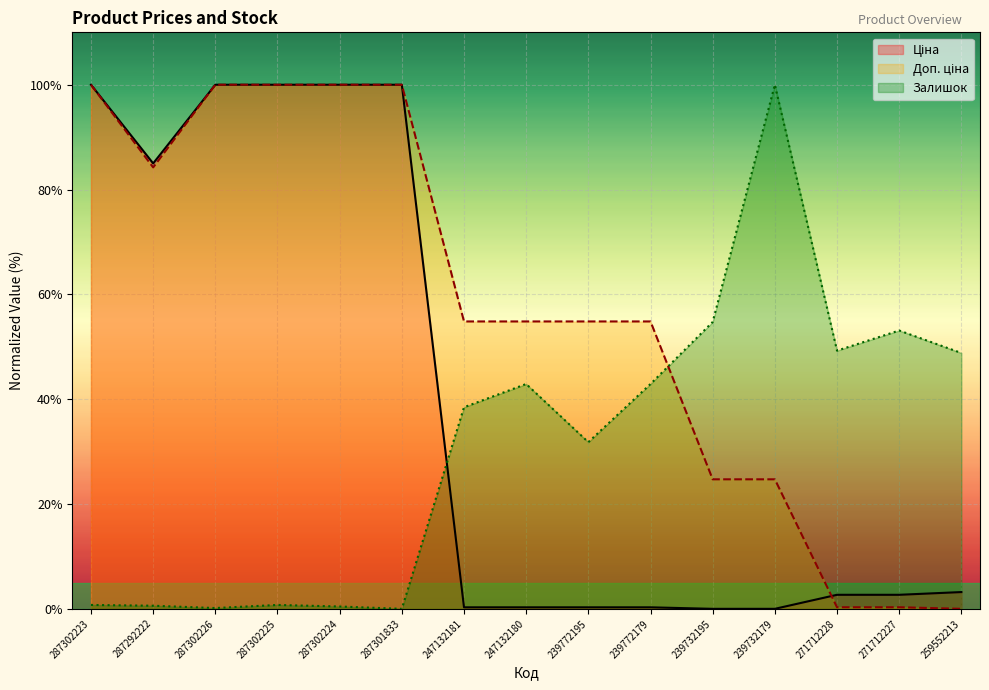

What is the label of the 4th point from the left?

287302225